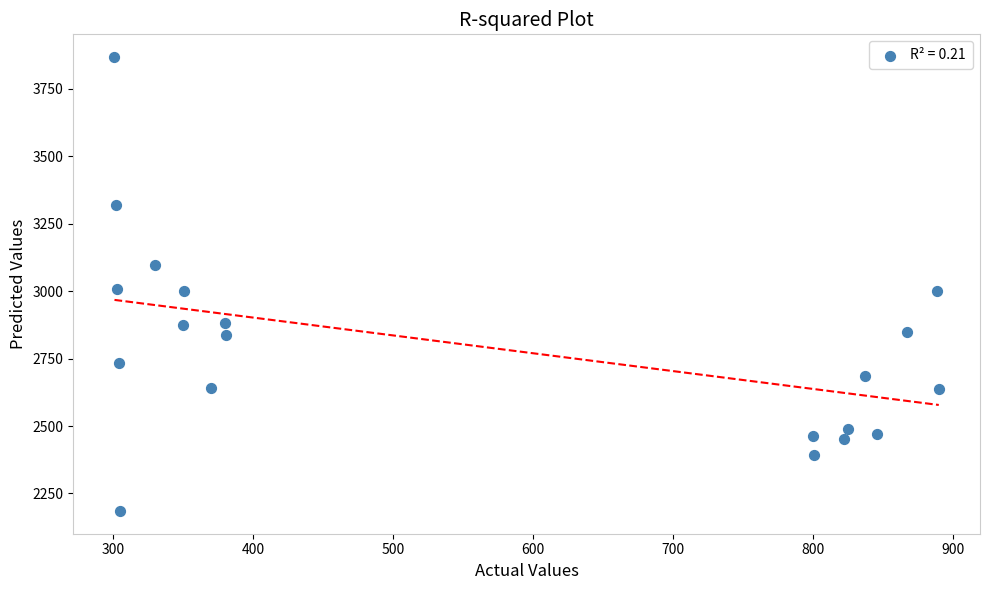

What is the range of X values (max minus min)?

589.0